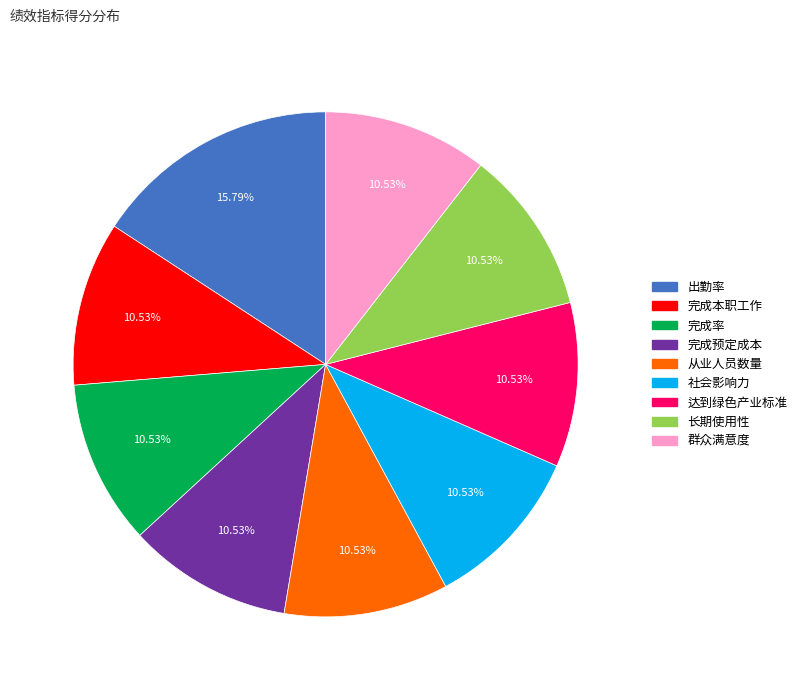

Count the number of slices in the pie.

9